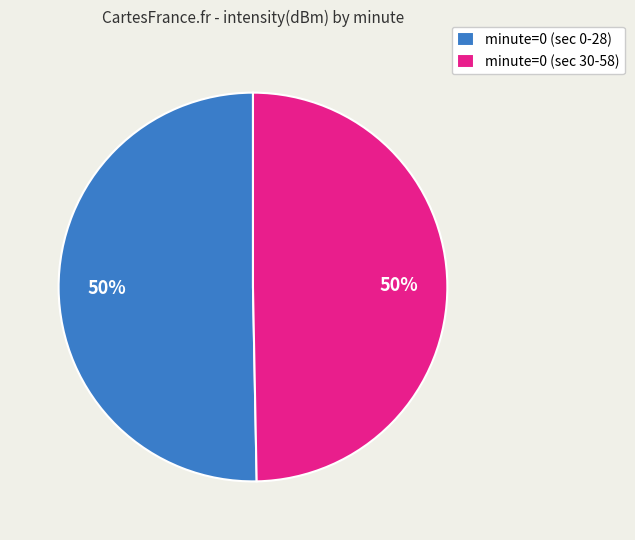

What is the ratio of the value at minute=0 (sec 30-58) to the value at minute=0 (sec 0-28)?

1.0